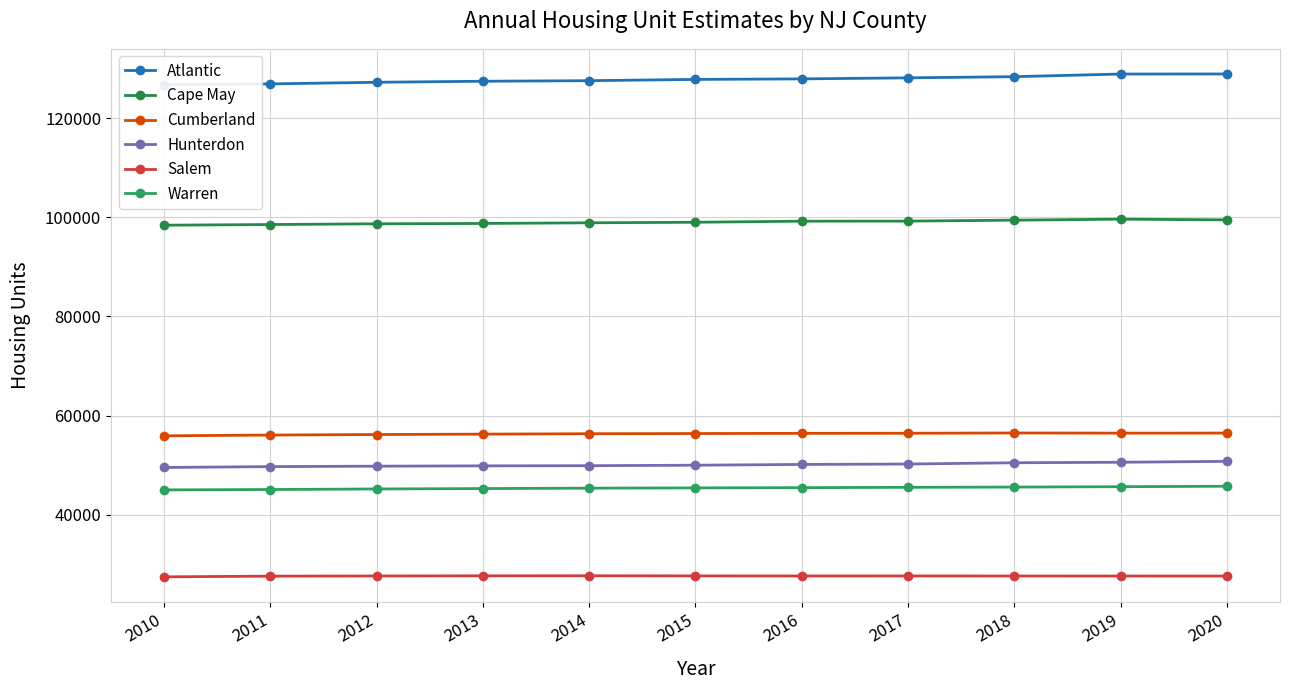

At which label does Atlantic first exceed 127845?

2016